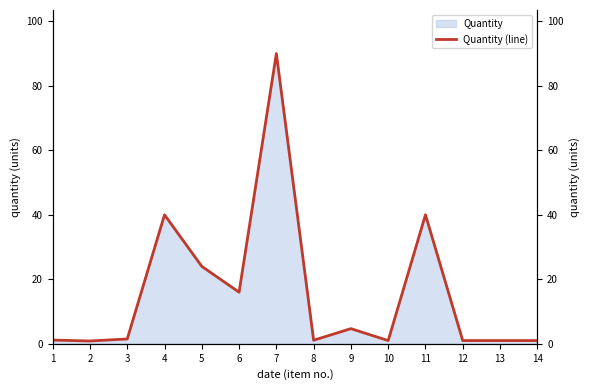

Count the number of values greater than 1.

9